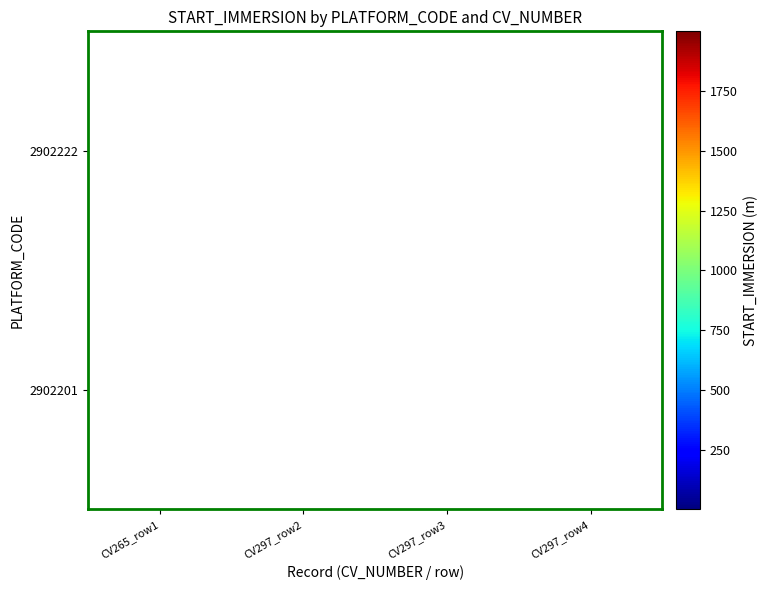

What is the difference between the 2902201 values at CV297_row3 and CV297_row4?

1148.2